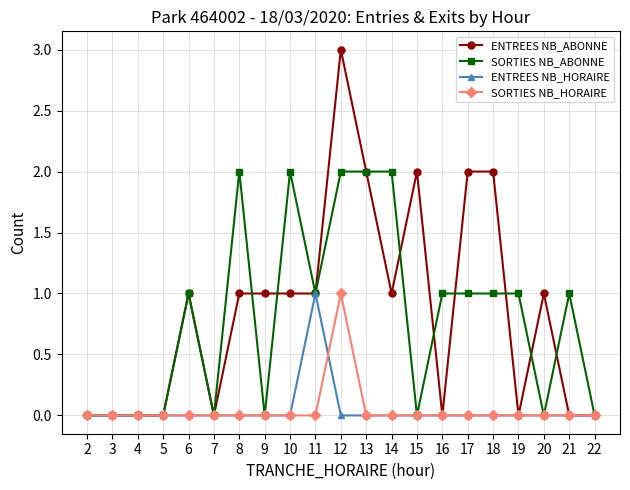

True or false: SORTIES NB_HORAIRE has a value of 0 at 13.

True